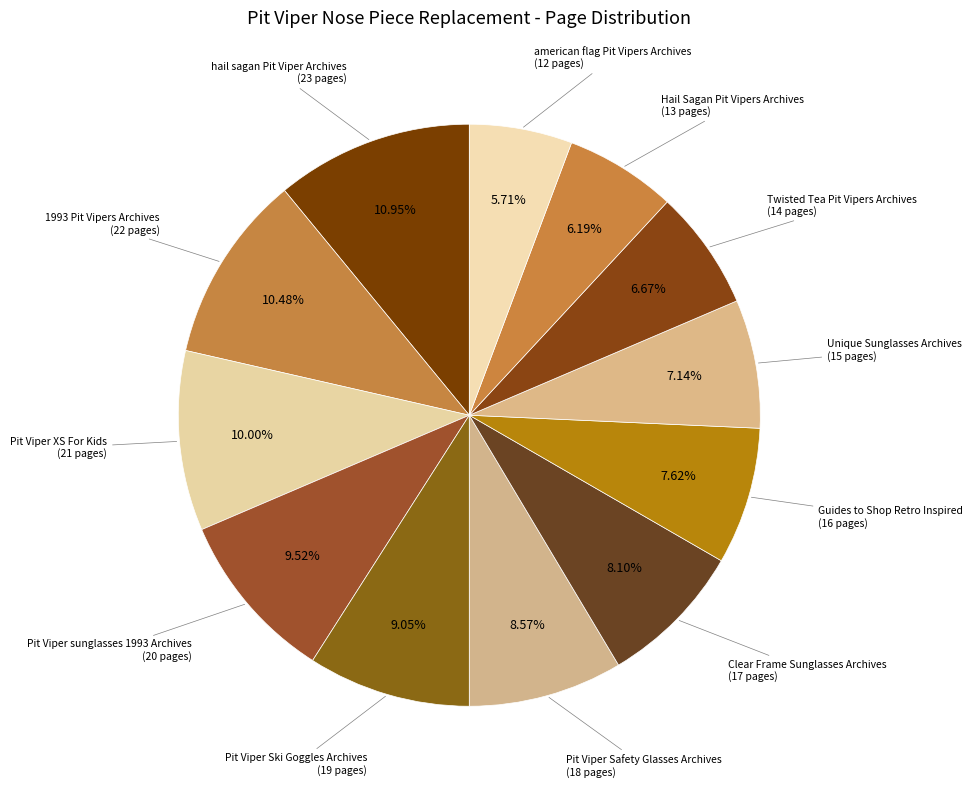

What is the smallest slice in the pie chart?

american flag Pit Vipers Archives